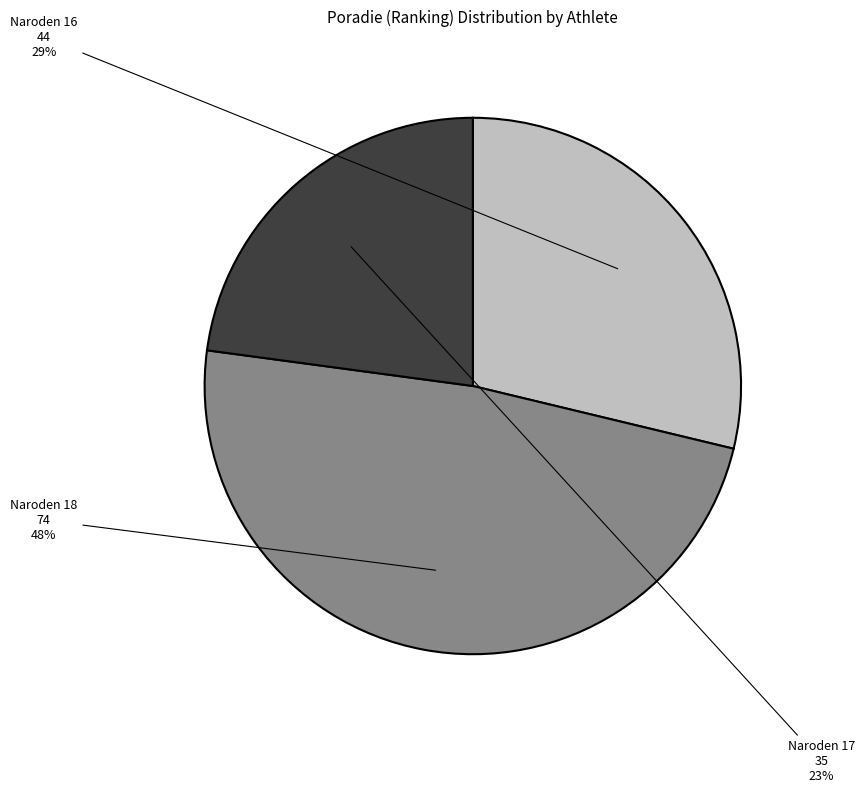

Does any single category account for the majority?

No